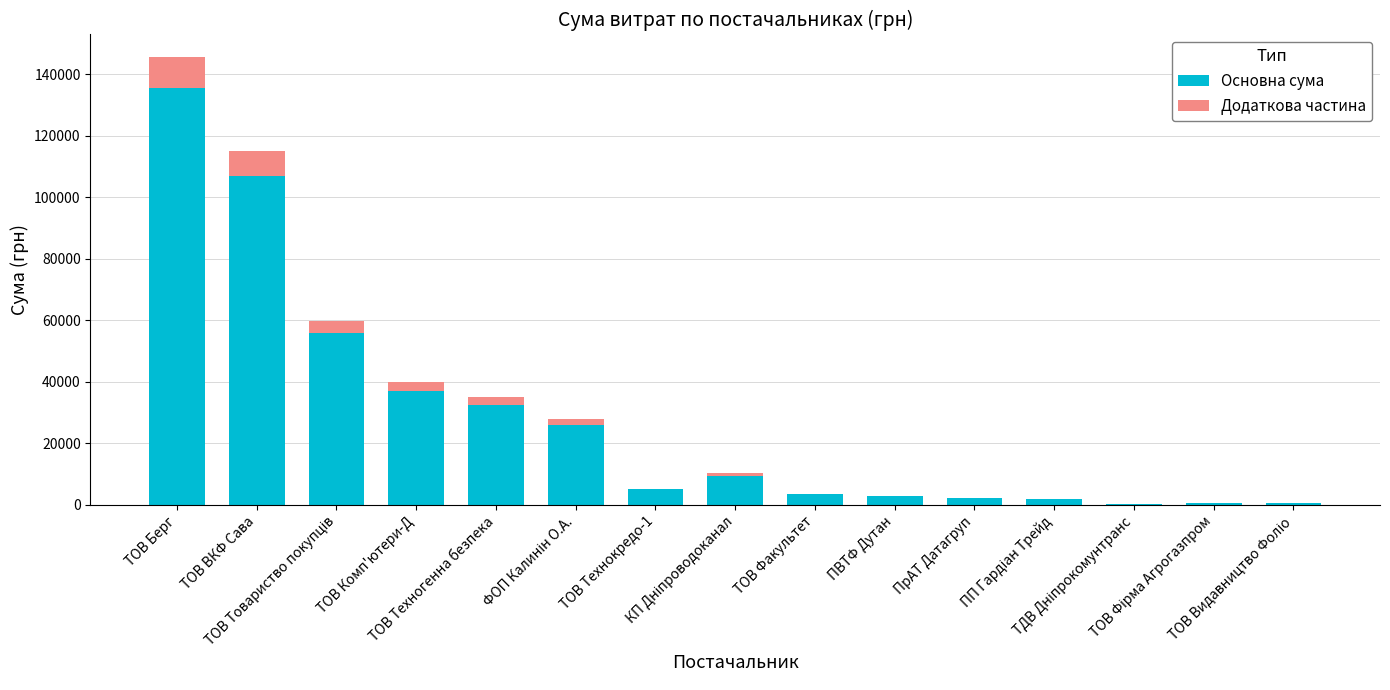

What position from the right is ПВТФ Дутан?

6